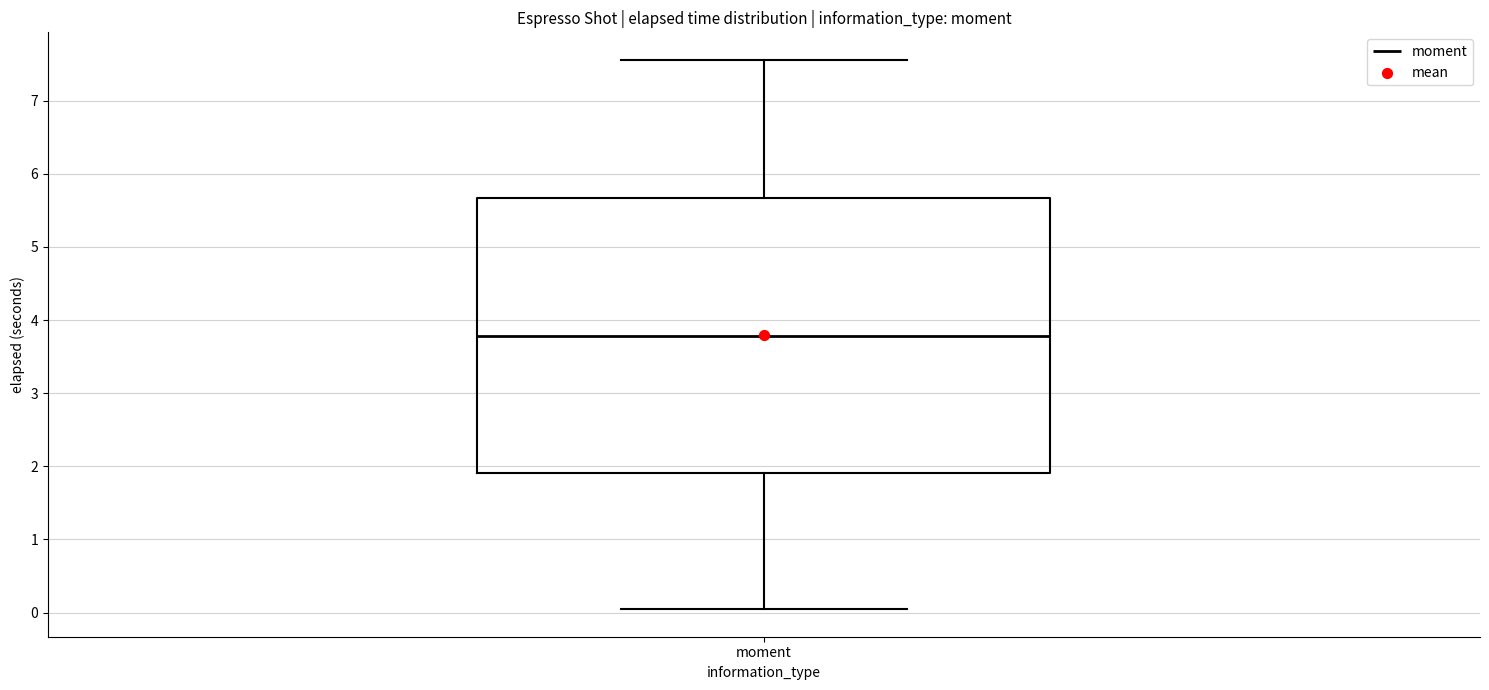

Read this box plot against the y-axis: the position of the median line, the range covered by the box, and the ends of both whiskers. The values are not printed on the chart, so give them approximately, as read against the axis.

median 3.8, box 1.9 to 5.7, whiskers 0.0 to 7.6